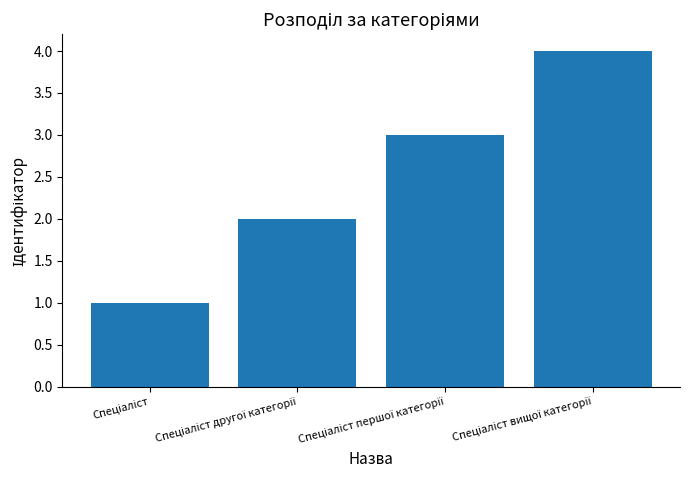

What is the maximum value shown in the chart?

4